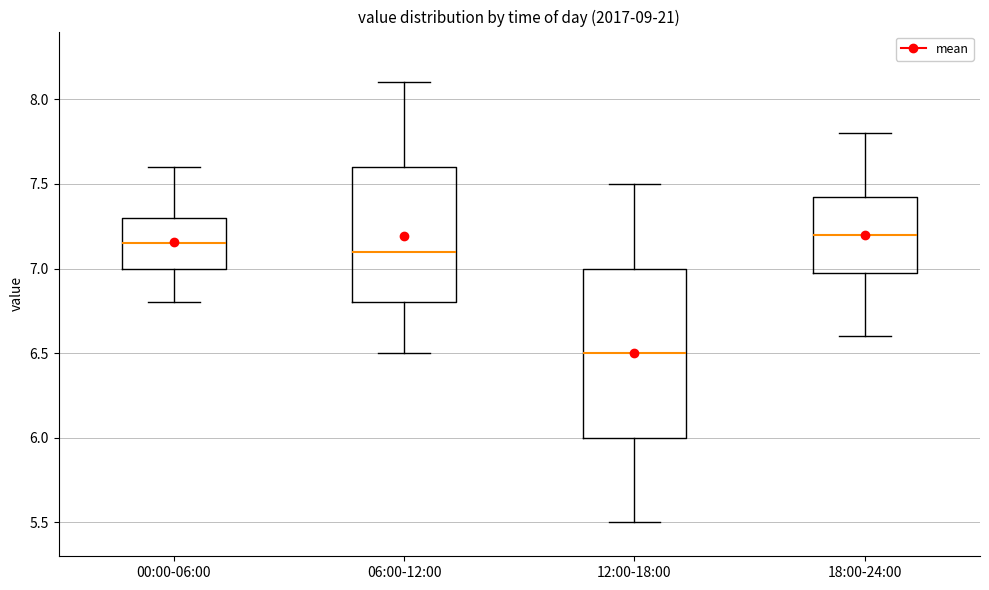

Where does the upper whisker of the box for 18:00-24:00 end on the y-axis? The values are not printed on the chart, so give them approximately, as read against the axis.

7.80